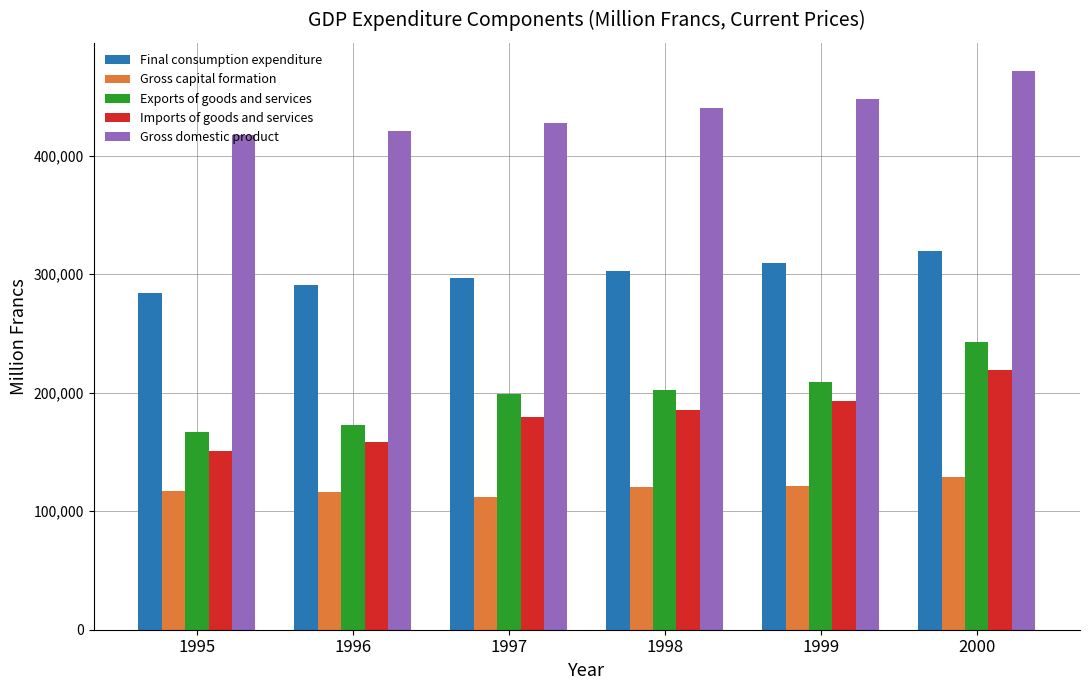

What is the average value of the Exports of goods and services series?

198765.2